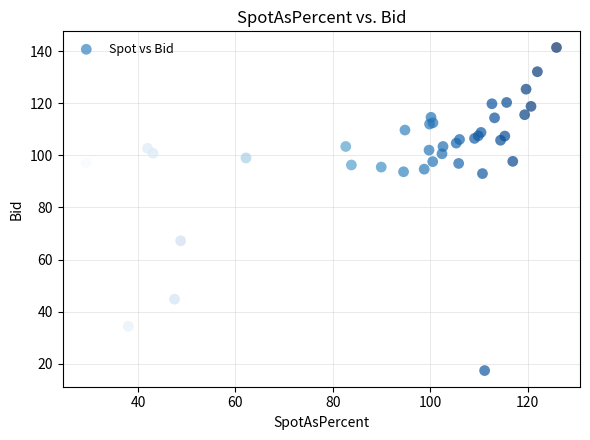

What Y value in the scatter plot is closest to 79?

67.2